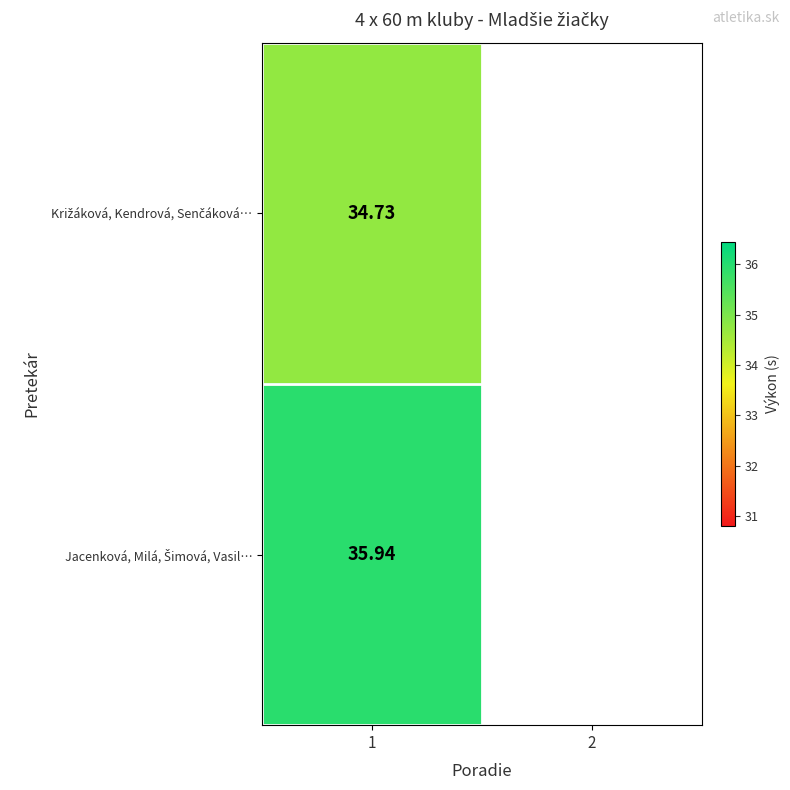

Rank the series by their average value, from lowest to highest.

Križáková, Kendrová, Senčáková…, Jacenková, Milá, Šimová, Vasil…